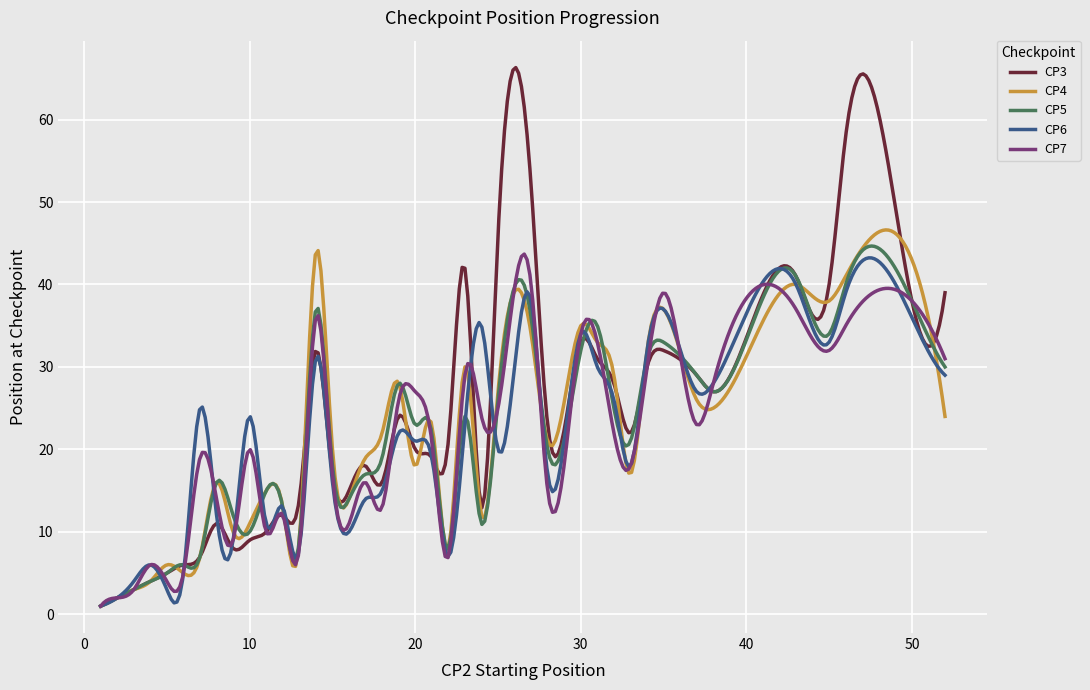

How many lines are shown in the chart?

5